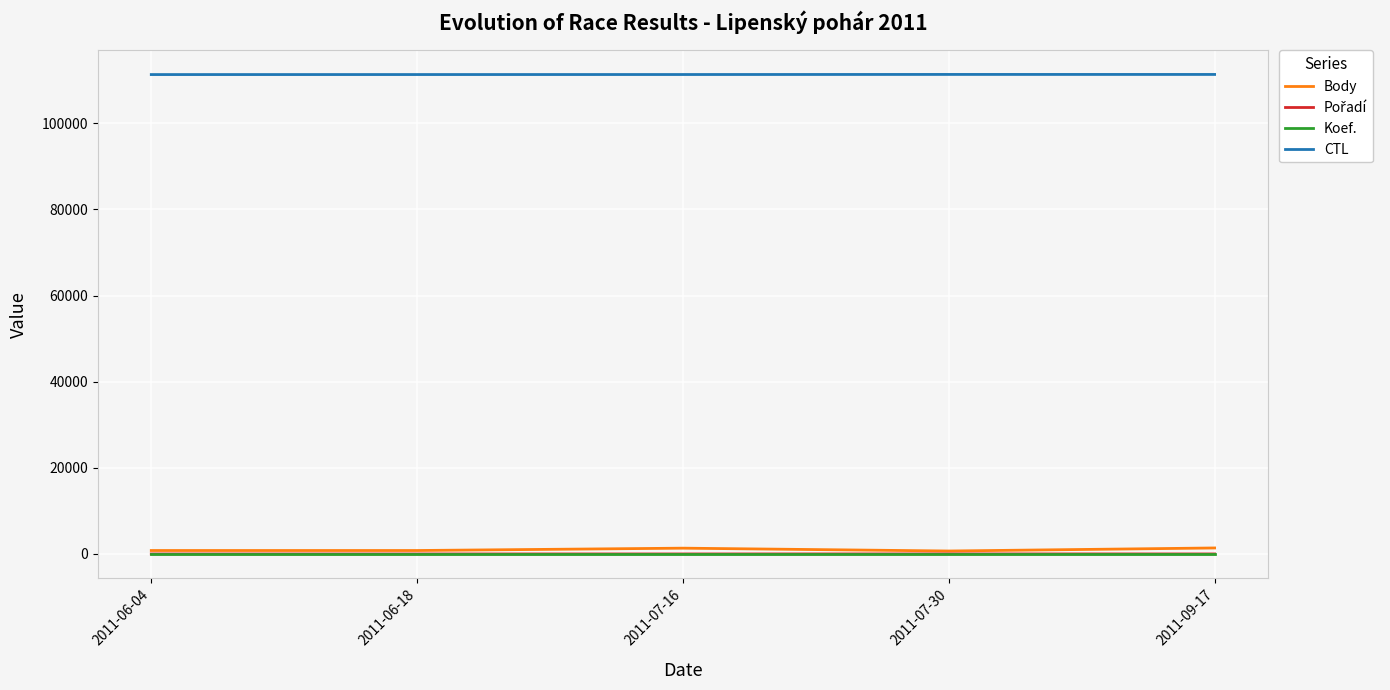

Is this an area chart (filled region under the line)?

No